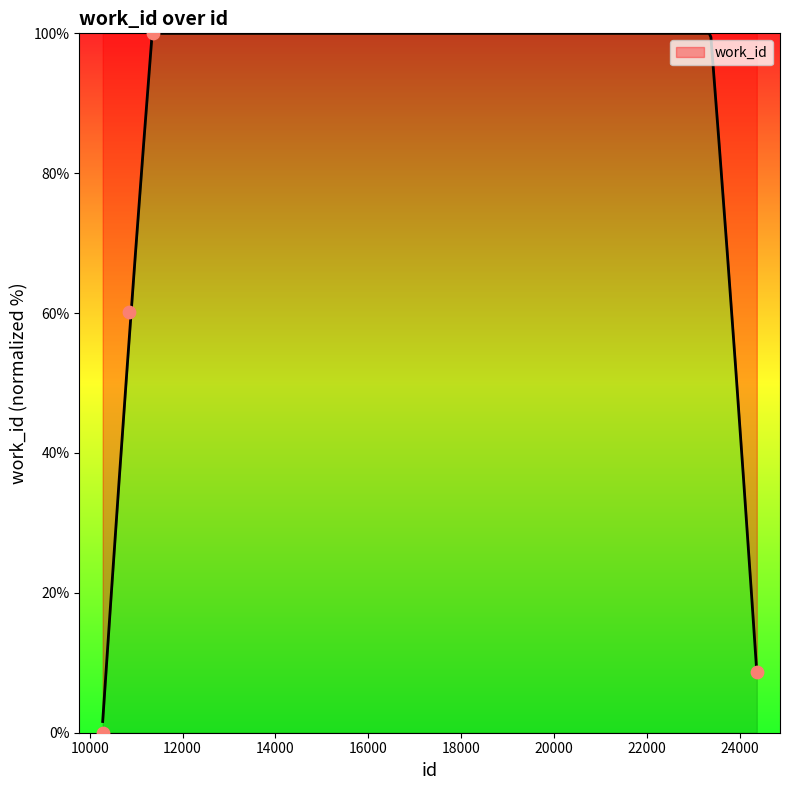

What is the change in value from 10278 to 24371?

+8.6